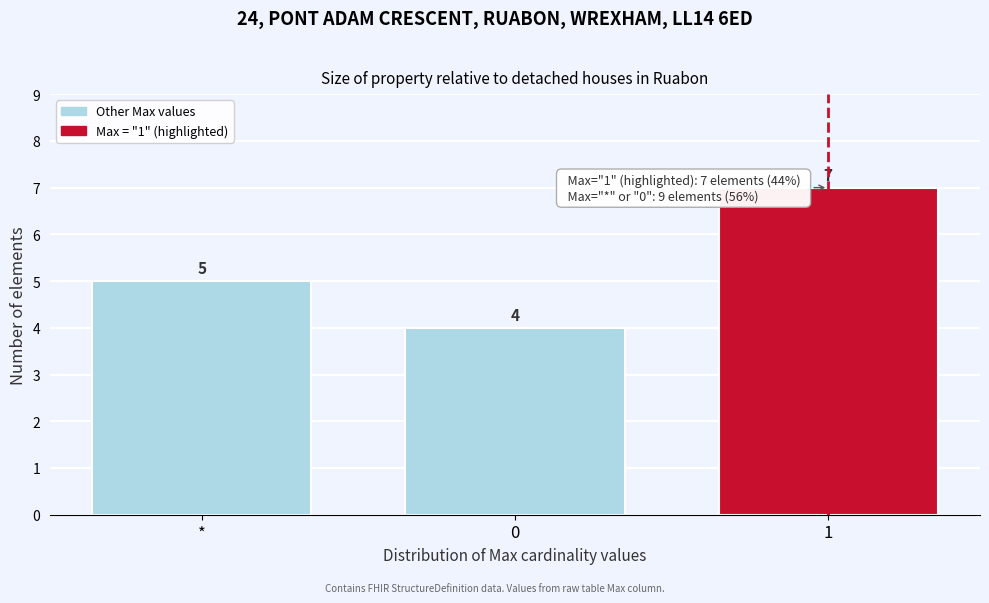

Reading left to right, extract all data points from this chart.

*=5	0=4	1=7